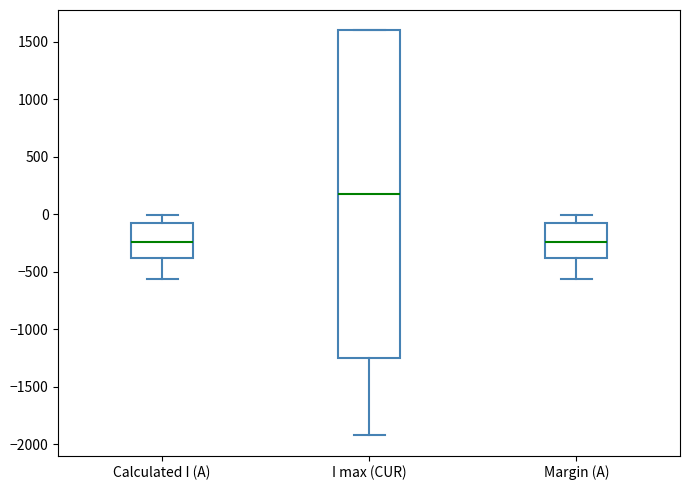

Comparing the boxes themselves (not the whiskers), which one is the tallest?

I max (CUR)